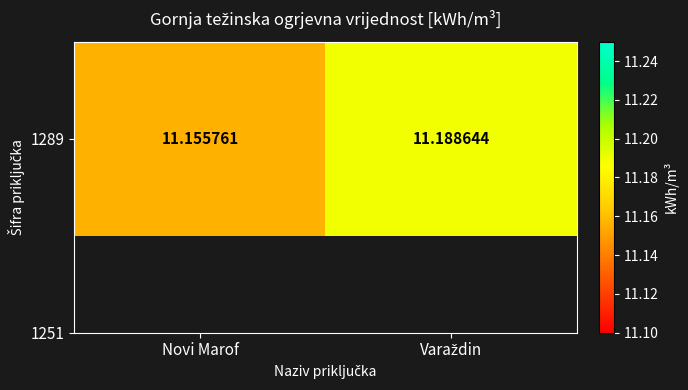

Is it true that the value at Novi Marof is 11.2?

True